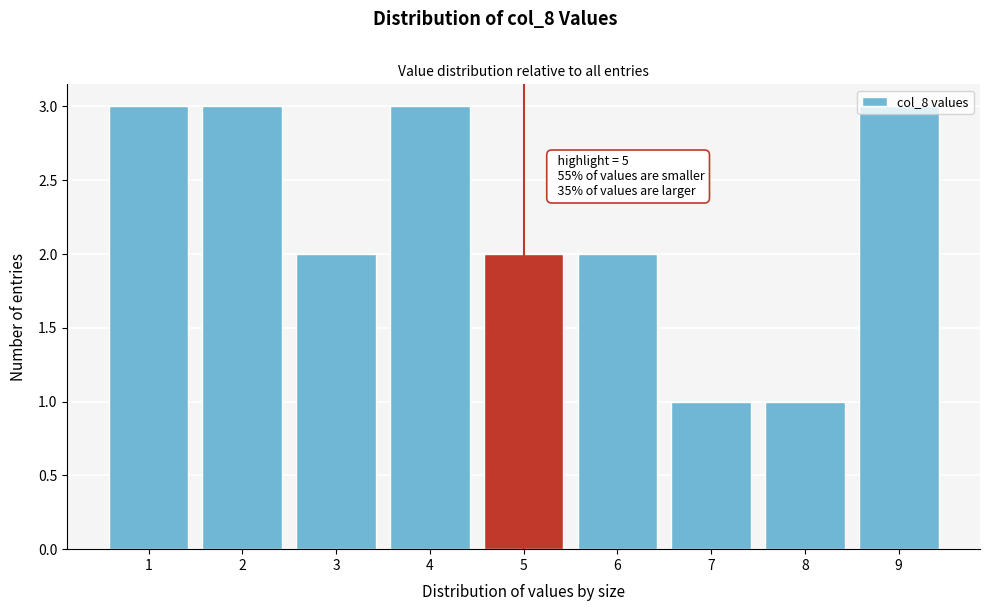

What is the value of the 6th bar from the left?

2